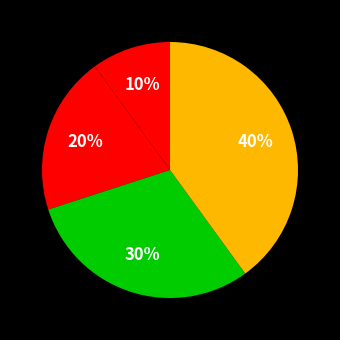

Rank the categories by value from lowest to highest.

Спеціаліст, Спеціаліст другої категорії, Спеціаліст першої категорії, Спеціаліст вищої категорії